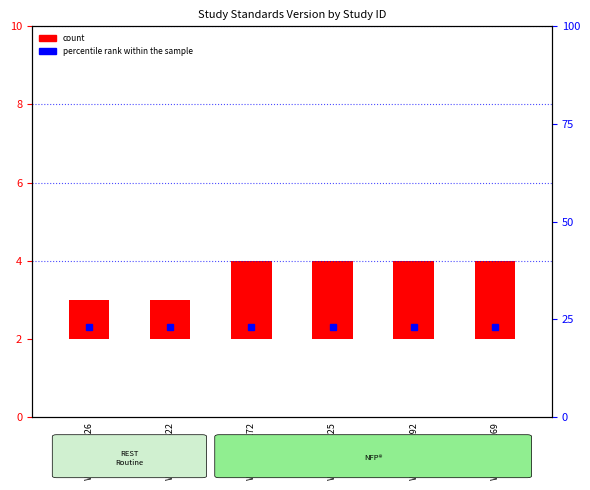

Rank the categories by value from lowest to highest.

WWHV012626, WWHV028622, WWHV095272, WWHV094825, WWHV094392, WWHV095269